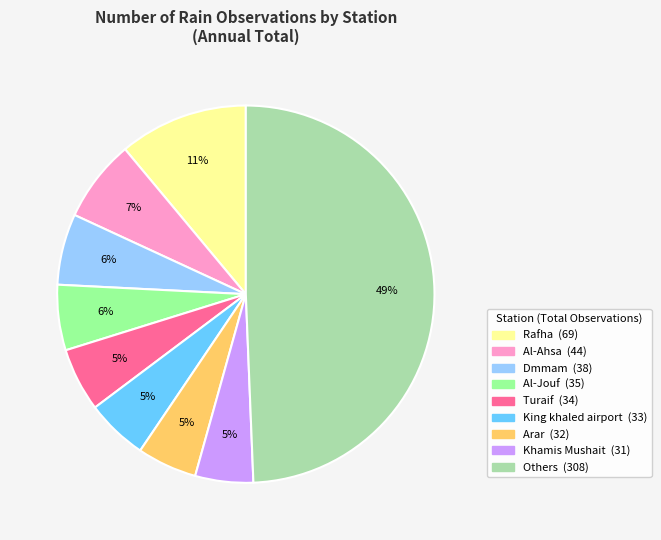

To the nearest percent, what is the difference between the largest and smallest slice percentages?

44%